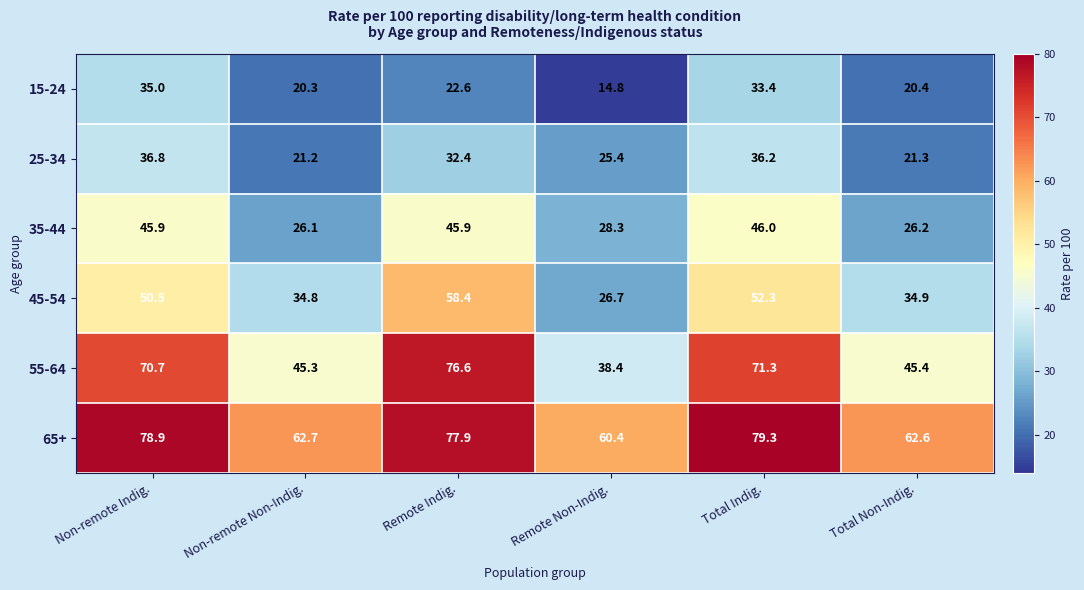

What is the maximum value shown in the chart?

79.3